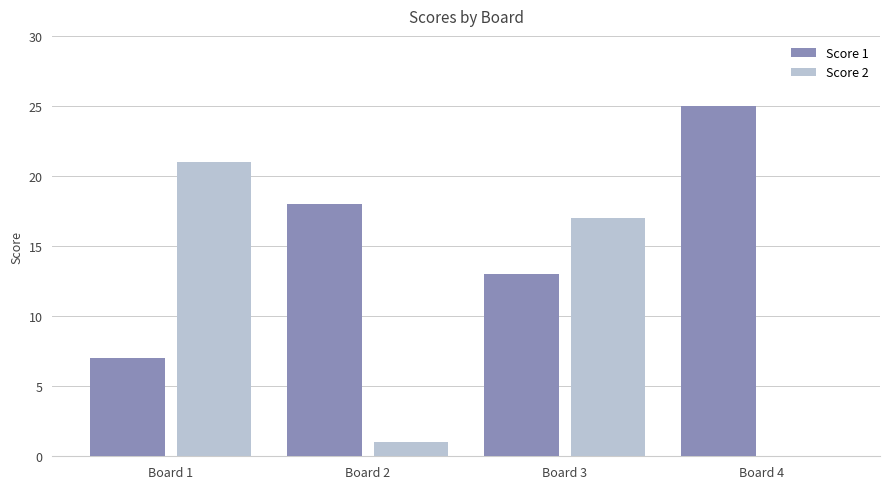

What is the highest value of the Score 2 series?

21